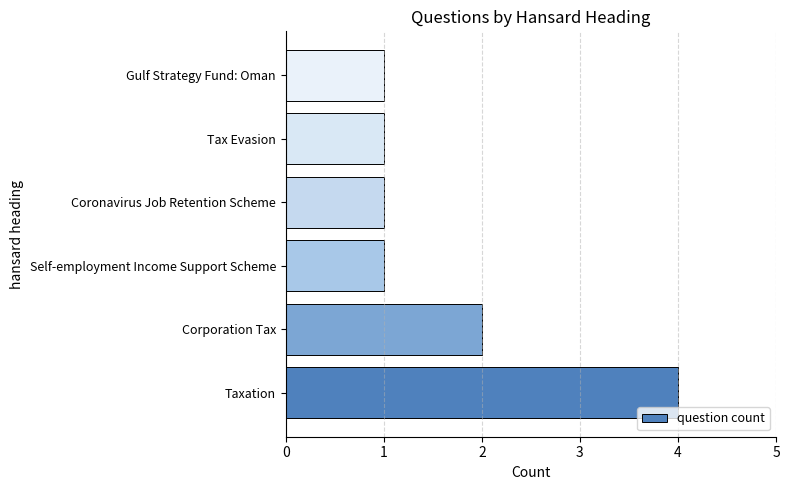

What is the sum of all values?

10